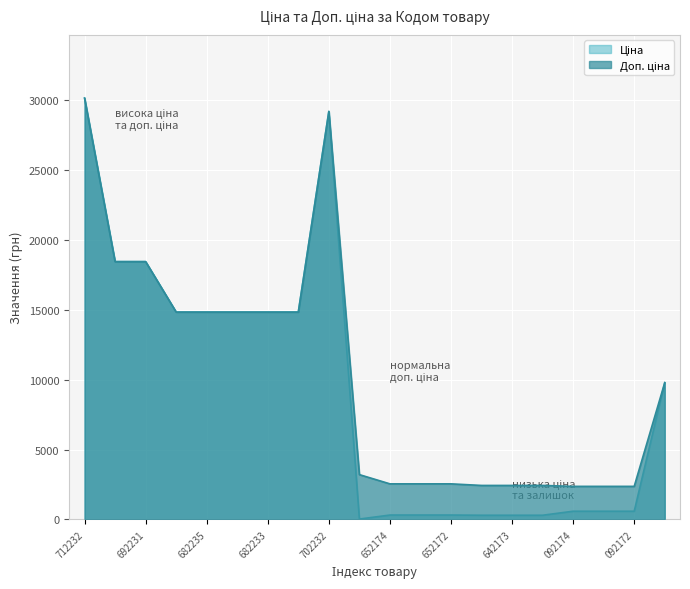

Is it true that Ціна equals 3560.6 at 287682234?

False